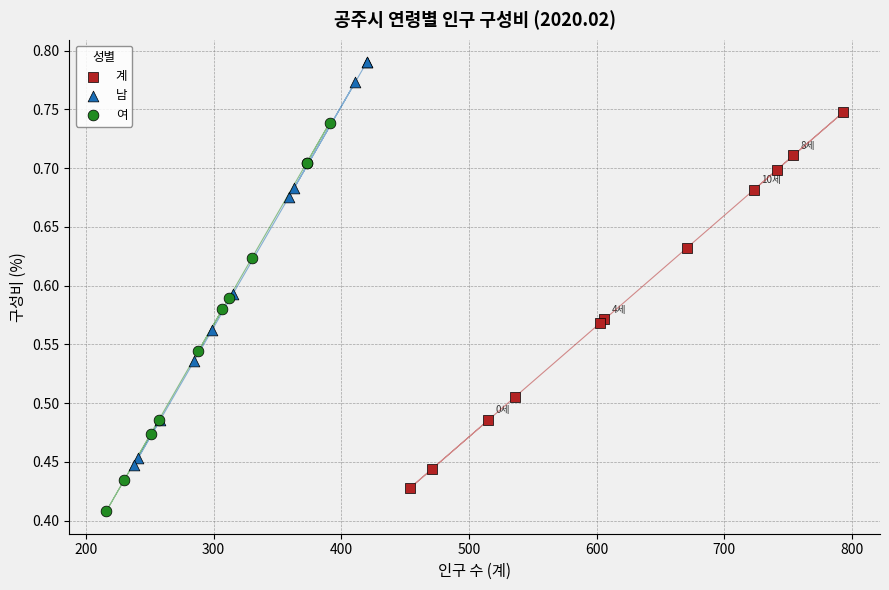

Which series has the widest spread of Y values?

남